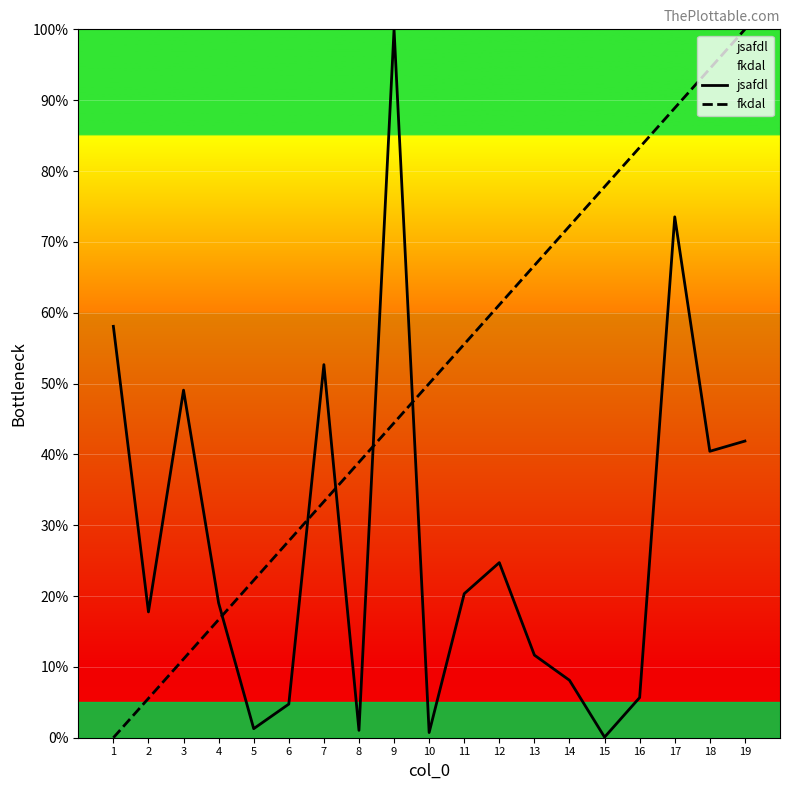

True or false: fkdal and jsafdl intersect in this chart.

True